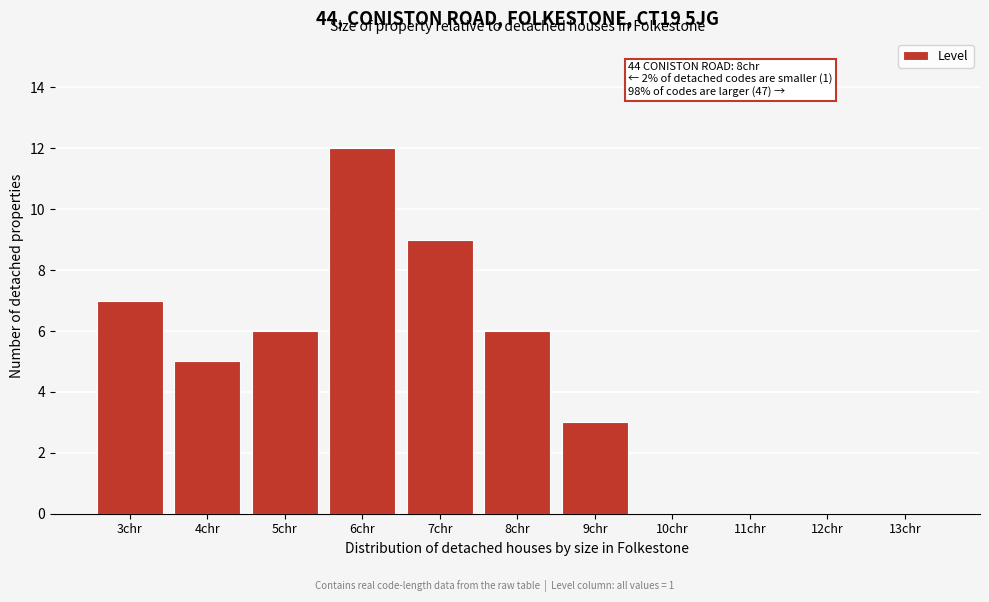

Reading left to right, transcribe all the data shown in this chart.

3chr=7	4chr=5	5chr=6	6chr=12	7chr=9	8chr=6	9chr=3	10chr=0	11chr=0	12chr=0	13chr=0